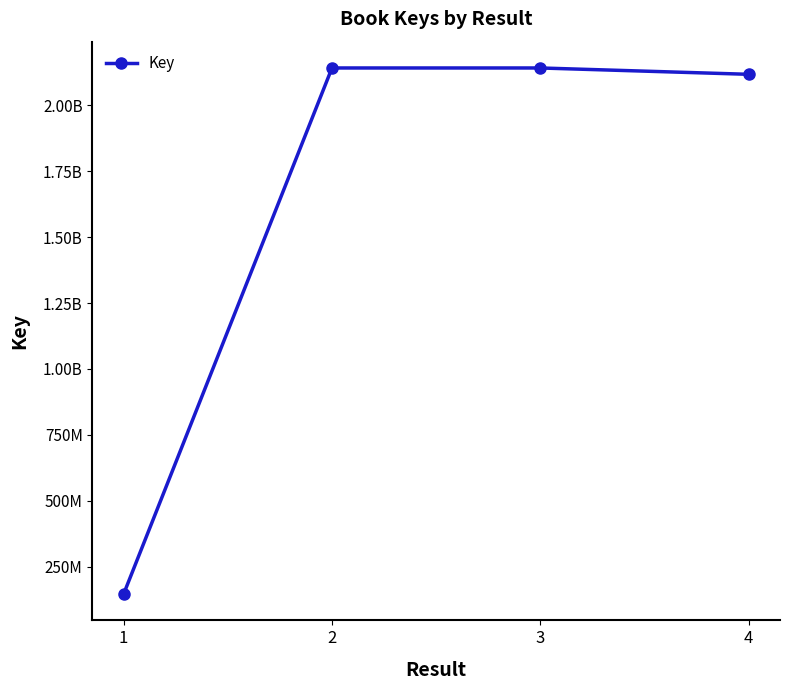

What is the sum of the values at 2 and 4?

4260425458